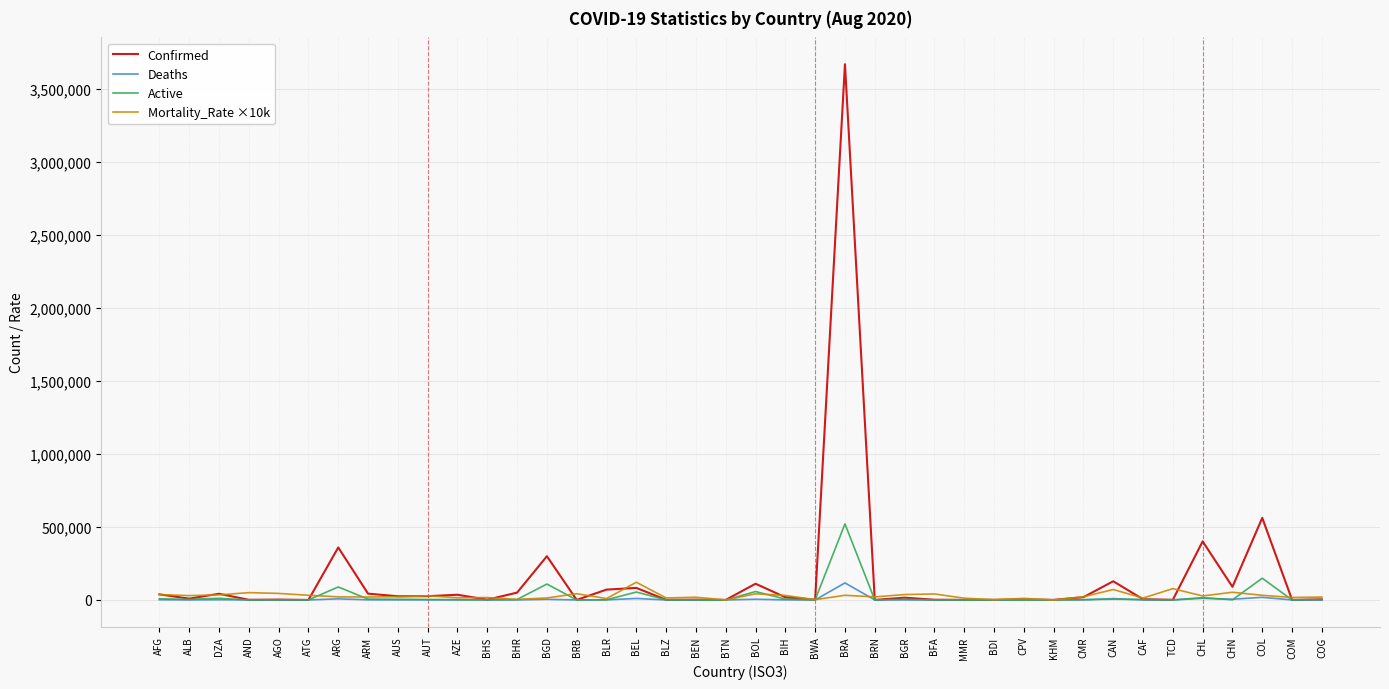

How many categories are shown in the chart?

40